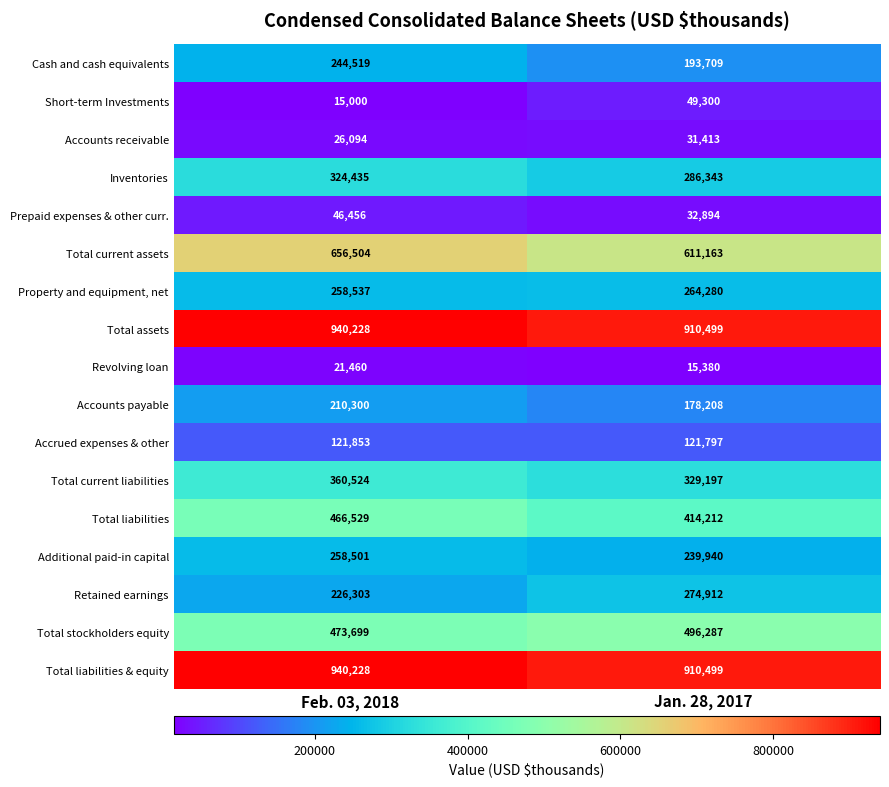

Where is Accounts receivable nearest to the value 28753?

Feb. 03, 2018